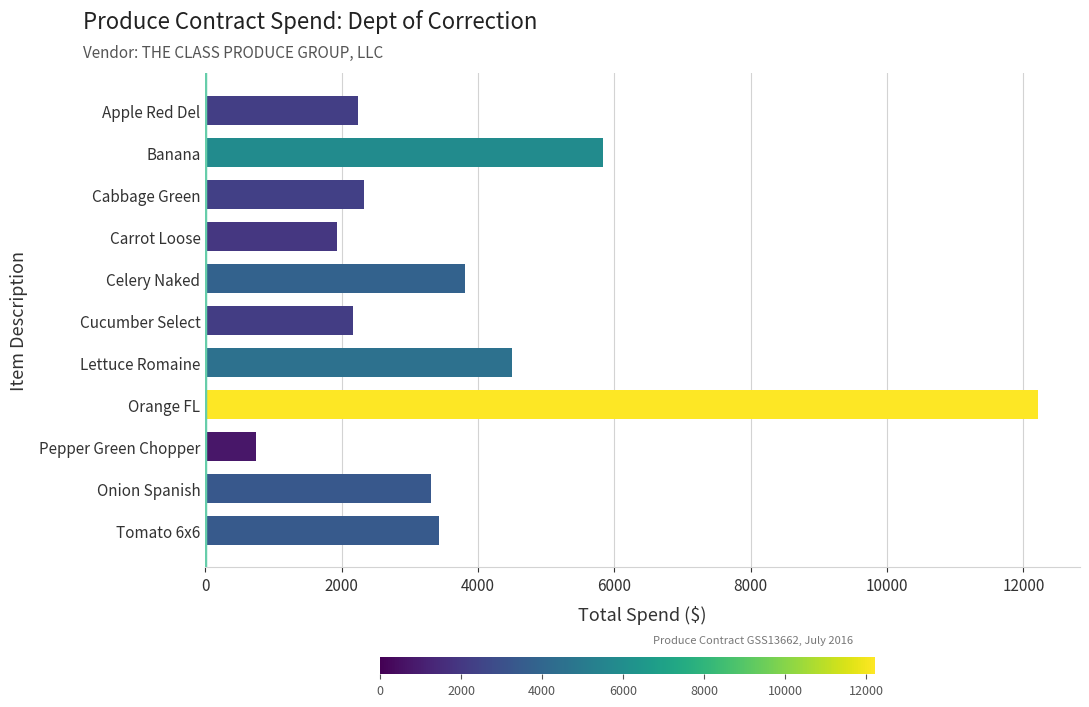

What is the label of the 11th bar from the top?

Tomato 6x6